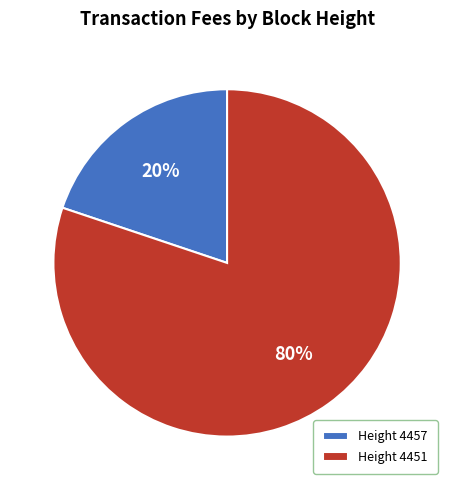

Is the sum of Height 4451 and Height 4457 greater than half?

Yes